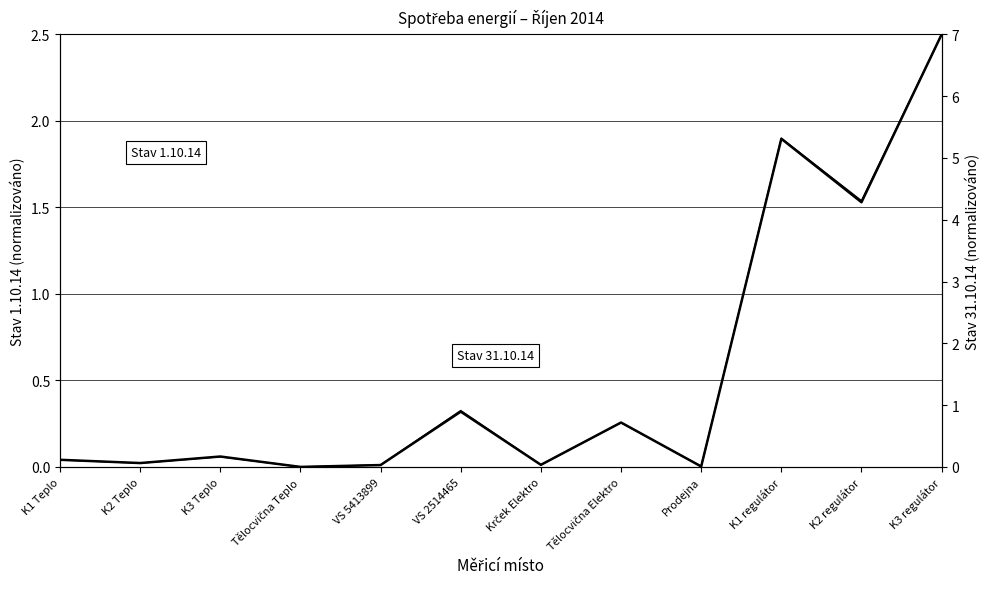

How many lines are shown in the chart?

2